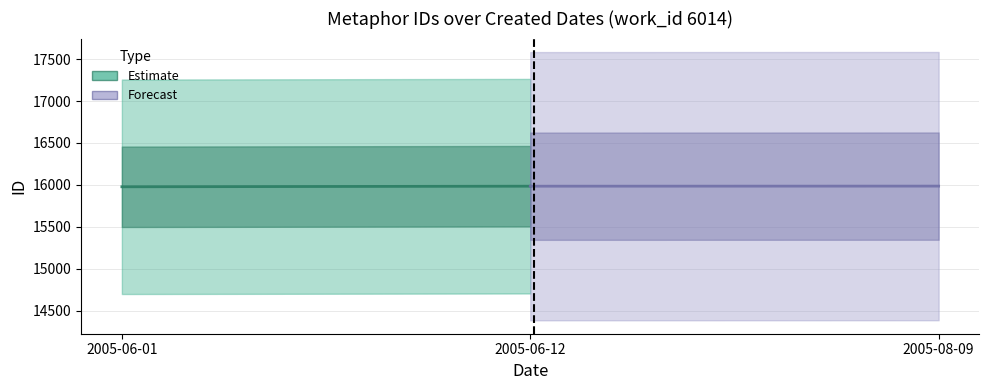

What value does the Forecast series have at 2005-06-12?

15985